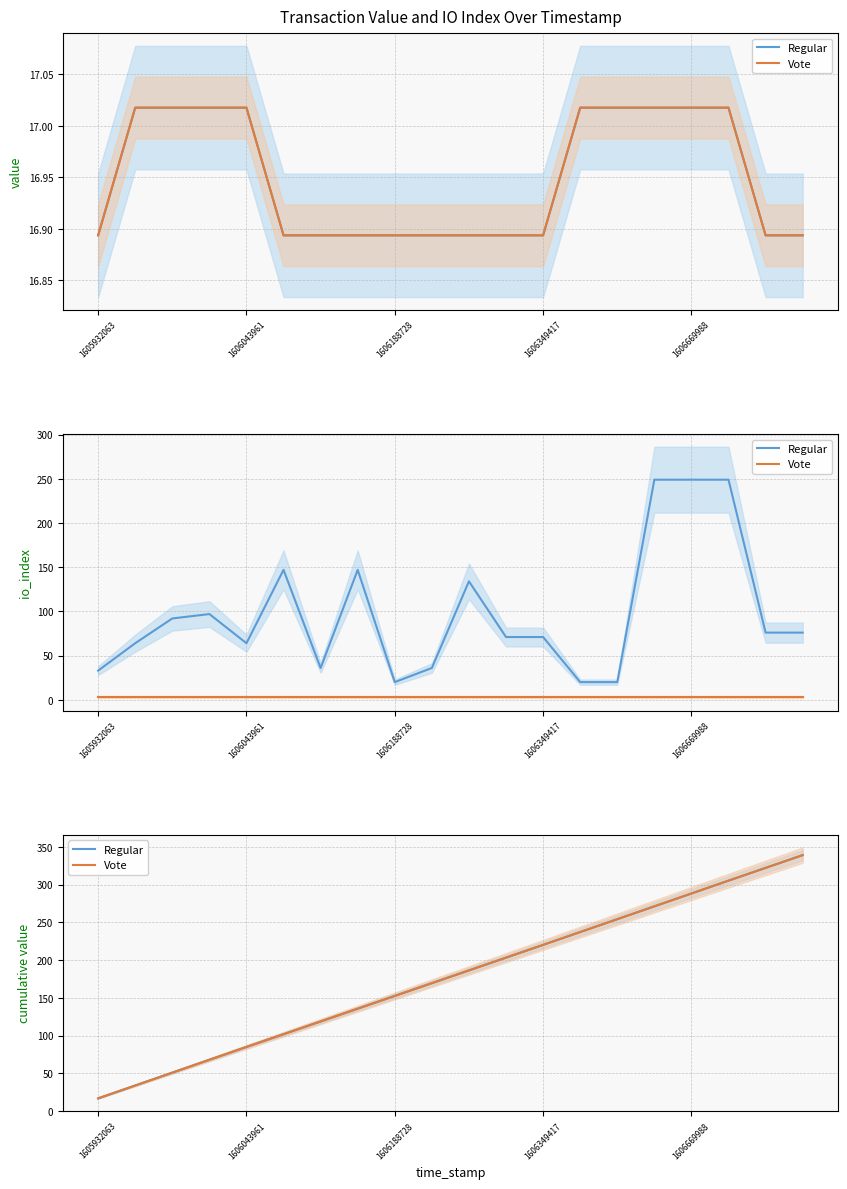

How many data points in Regular are less than 186?

10